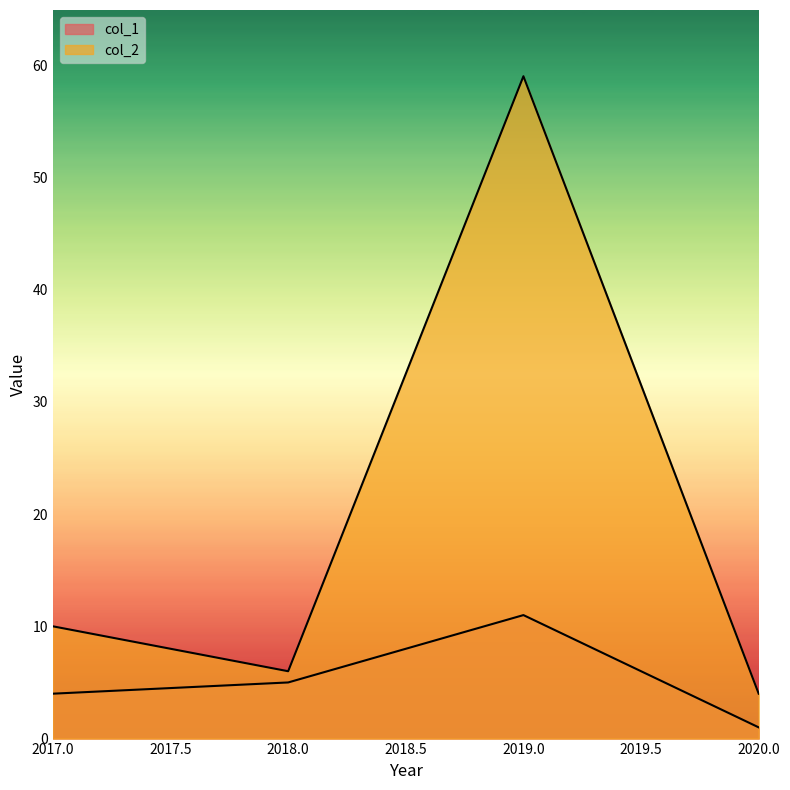

True or false: col_1 and col_2 cross at least once.

False